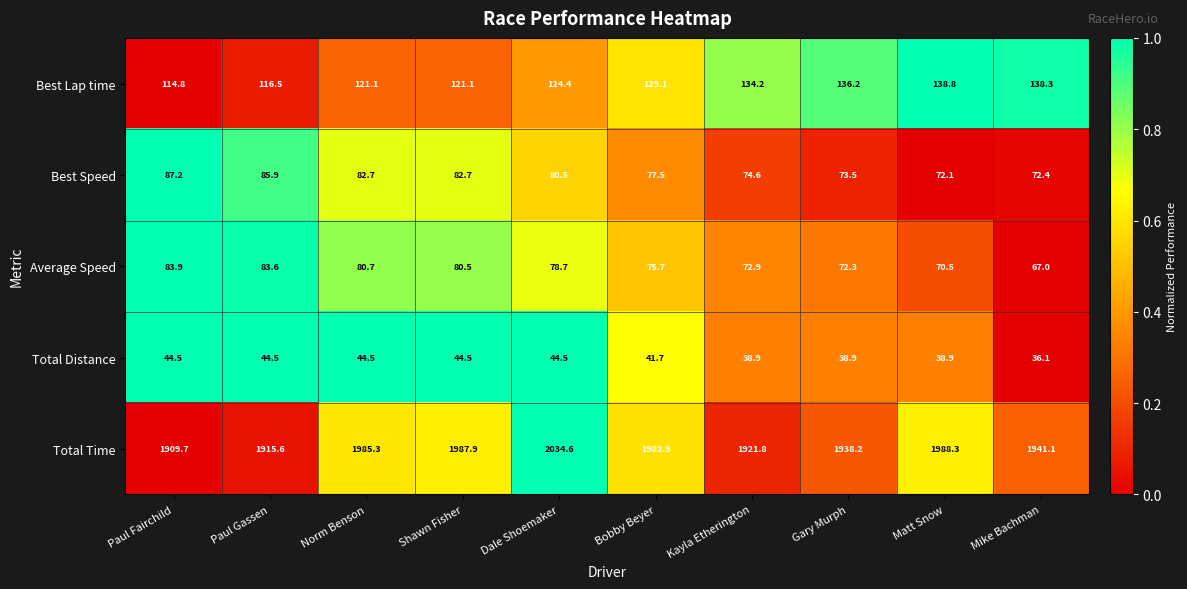

The value of Total Time at Gary Murph is 1179.1. True or false?

False